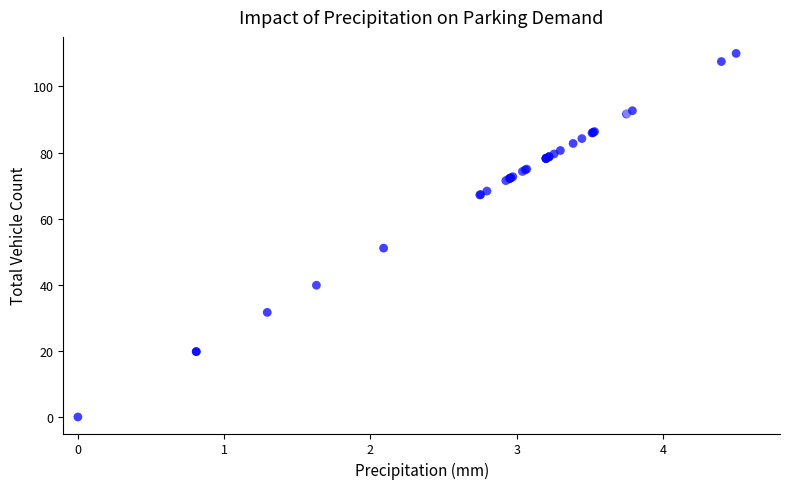

What Y value in the scatter plot is closest to 55?

51.1